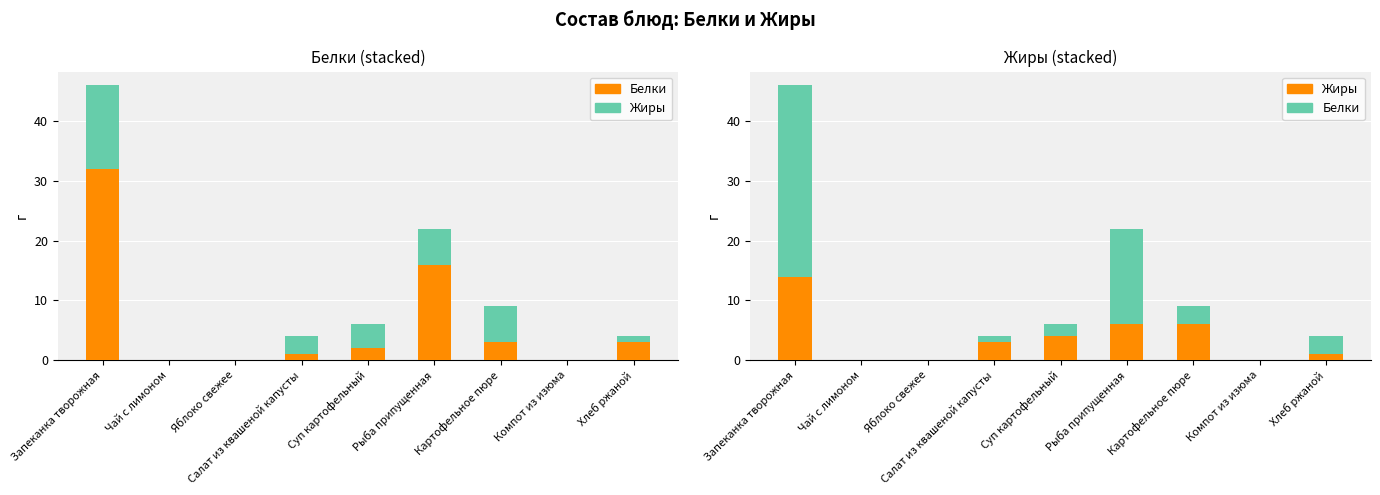

At which category is the sum across all series the highest?

Запеканка творожная